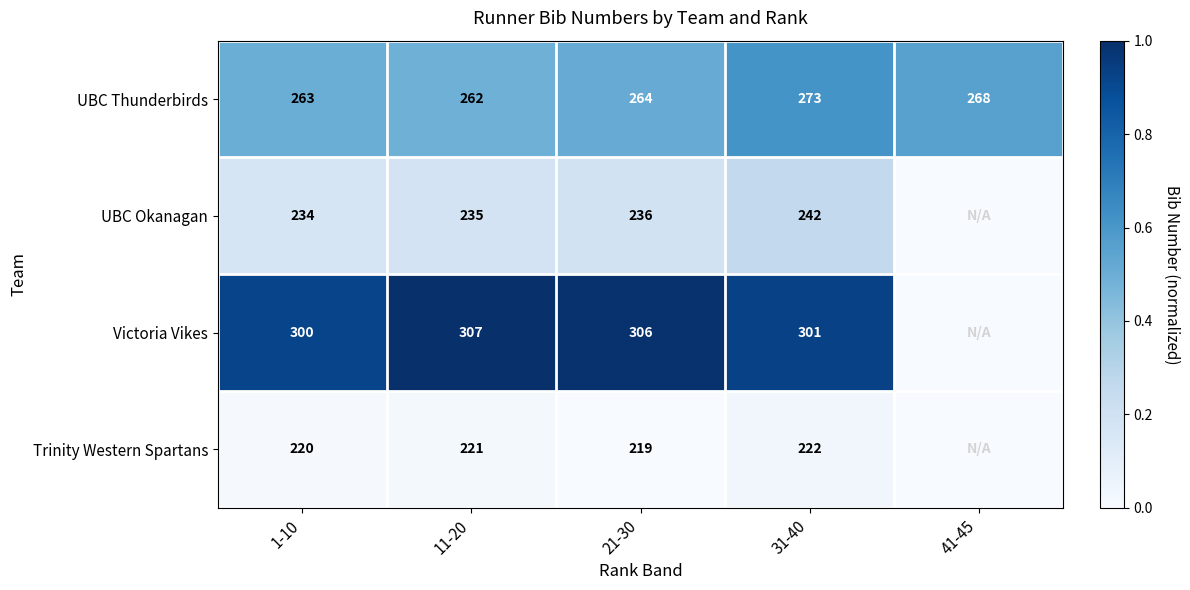

Between 1-10 and 31-40, which is larger?

31-40